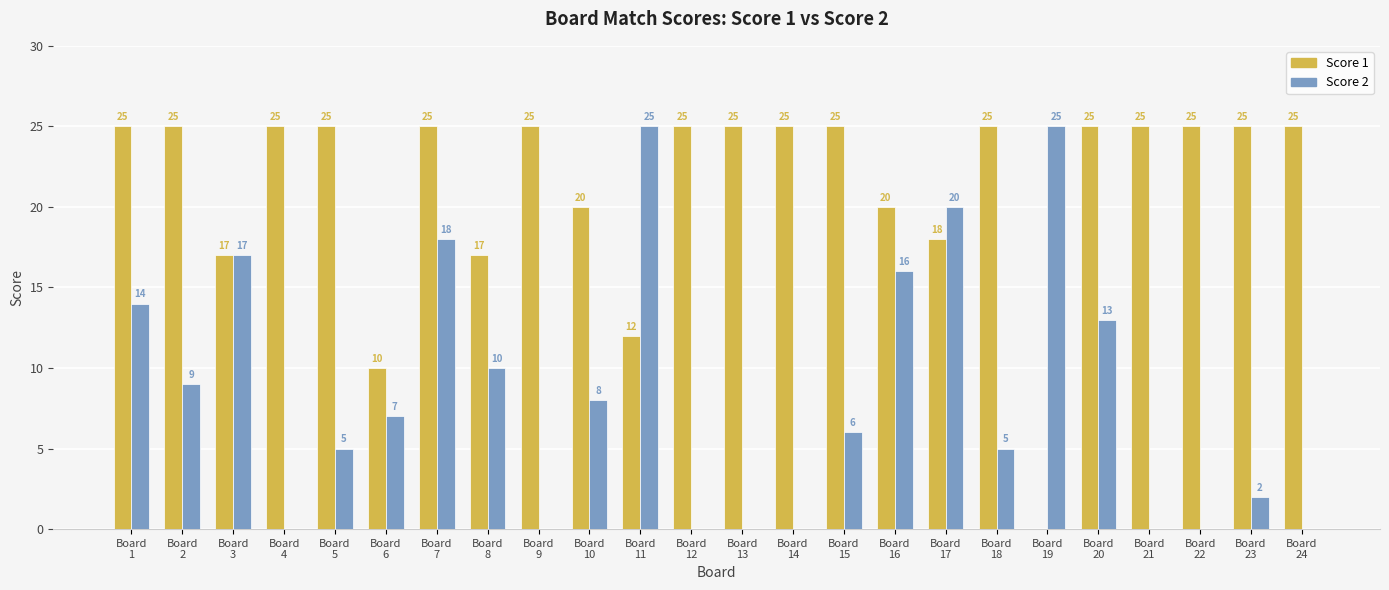

What is the maximum value shown in the chart?

25